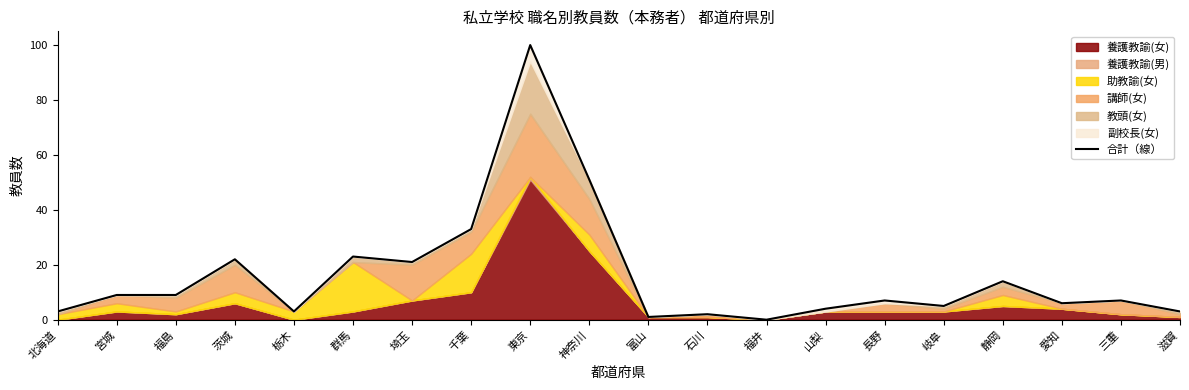

The chart shows a value of 1 at 富山. True or false?

False